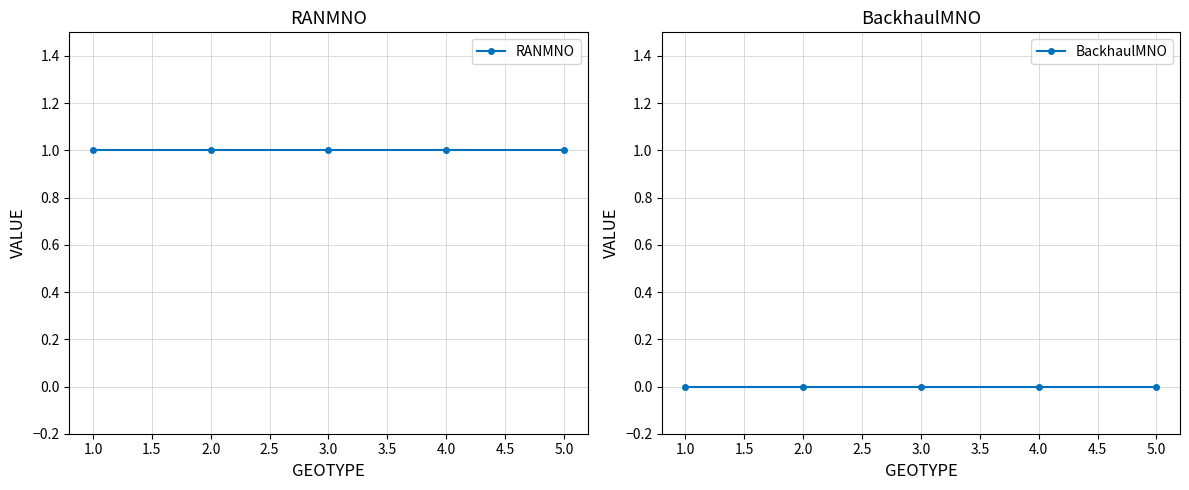

Does the chart have visible grid lines?

Yes